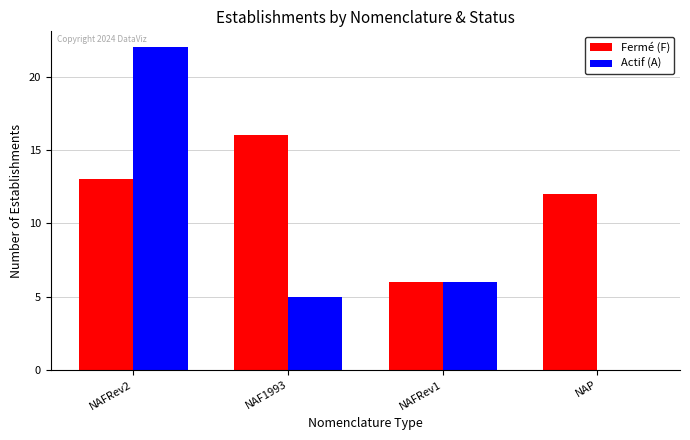

The value of Fermé (F) at NAFRev2 is 13. True or false?

True